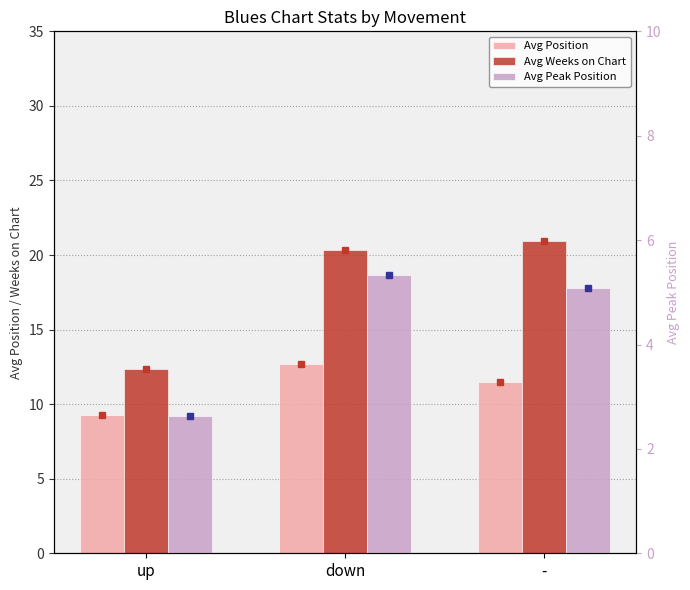

Reading left to right, extract all data points from this chart.

Avg Position: up=9.2	down=12.7	-=11.5
Avg Weeks on Chart: up=12.4	down=20.3	-=20.9
Avg Peak Position: up=2.6	down=5.3	-=5.1